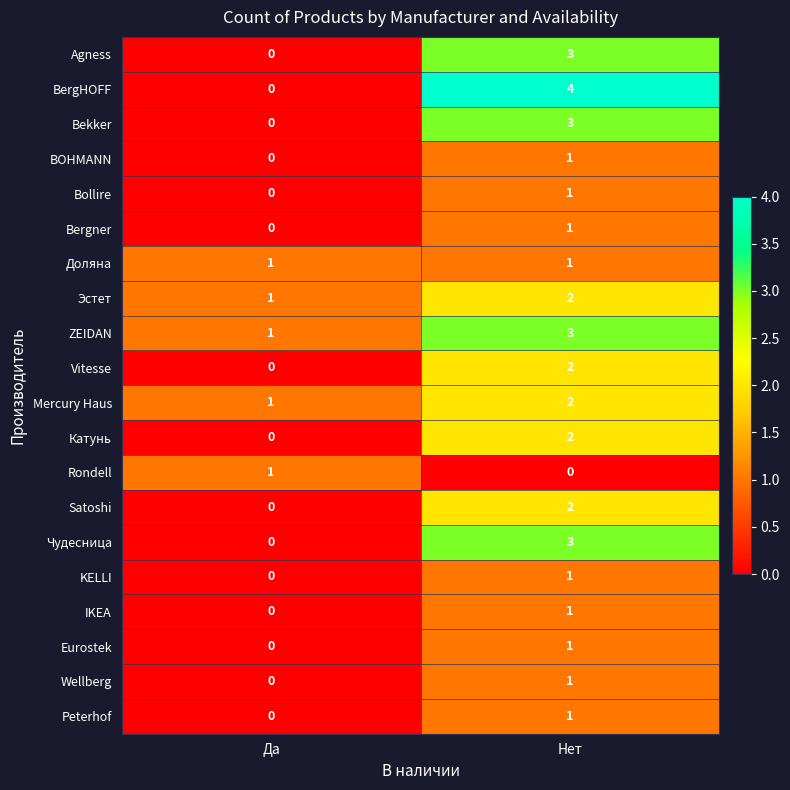

What is the difference between the Agness values at Нет and Да?

3